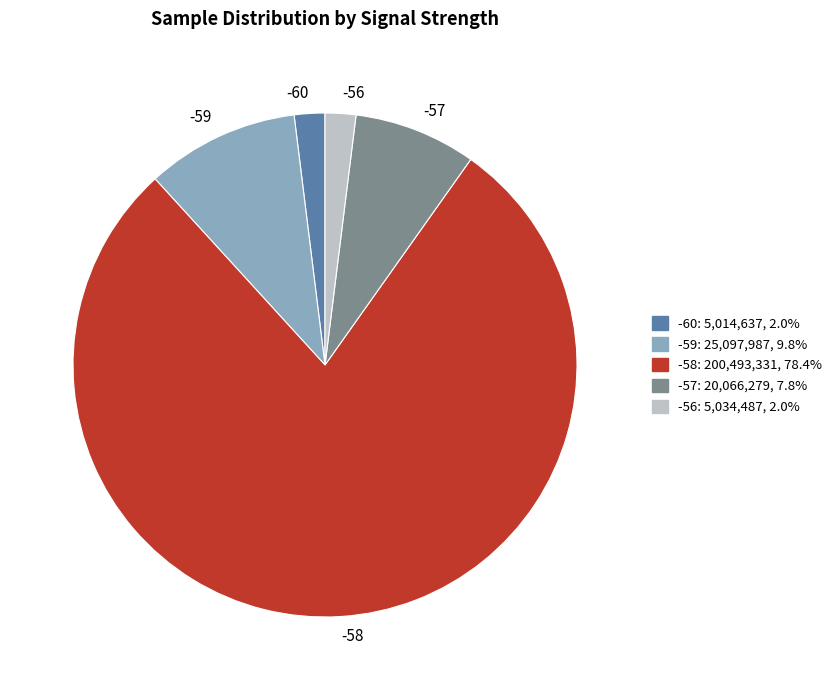

Which category has the biggest portion of the pie?

-58